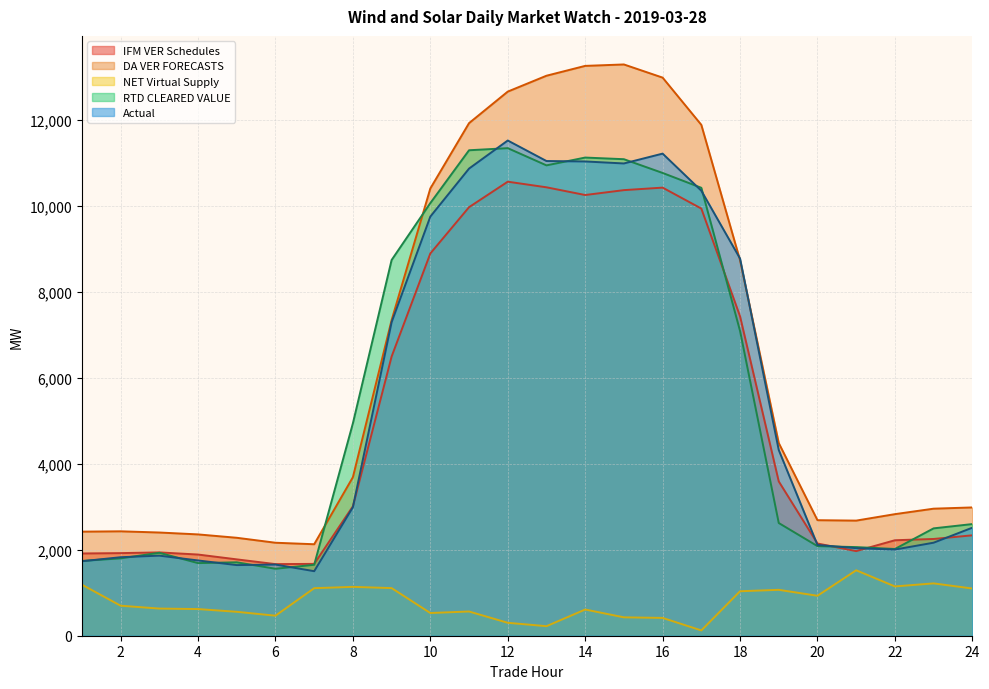

Which has a higher value, 24 or 23?

24